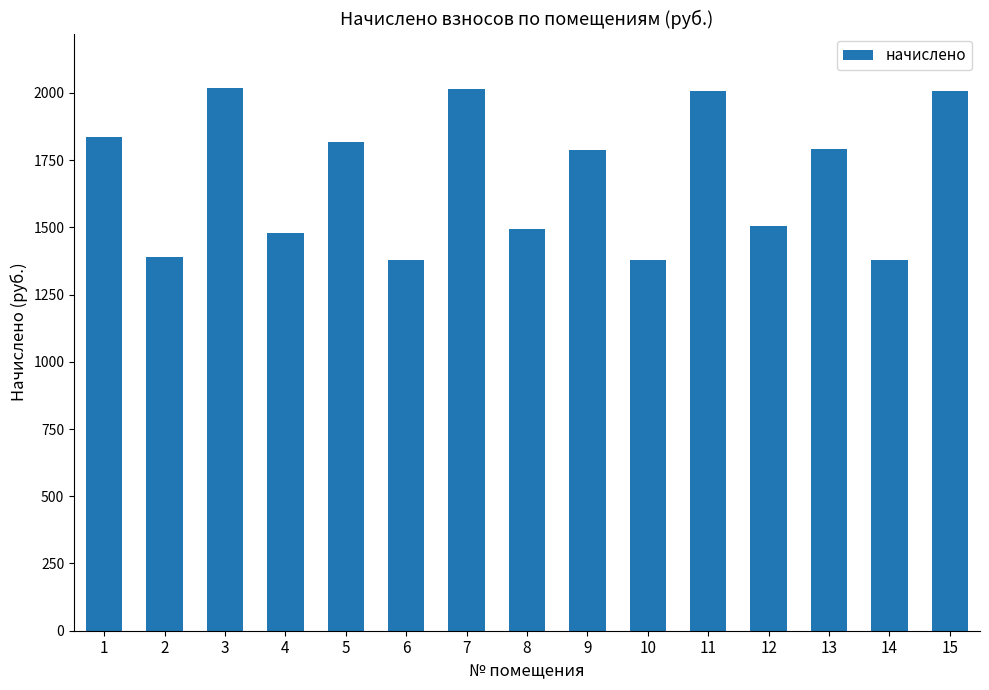

How many data points does each series have?

15